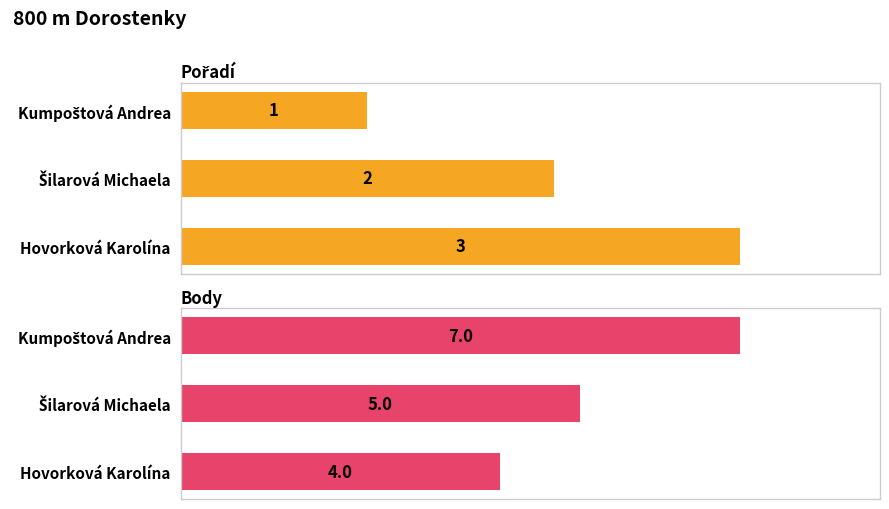

How many values in the Pořadí series exceed 2?

1